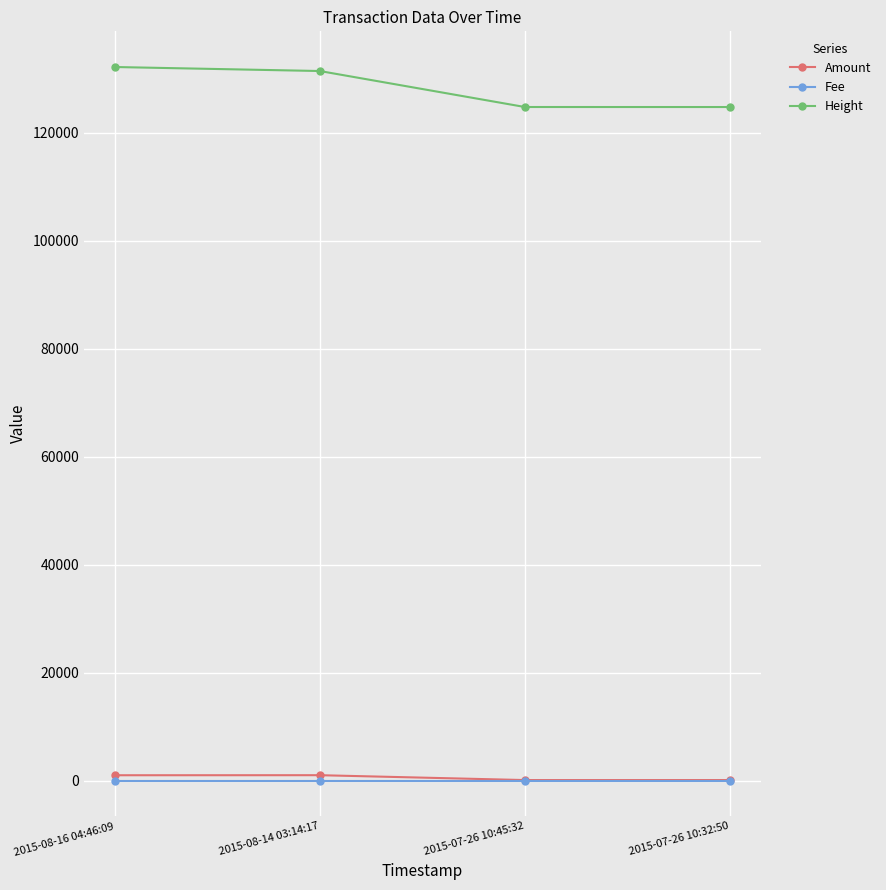

What is the approximate value of Height at 2015-08-16 04:46:09?

132190